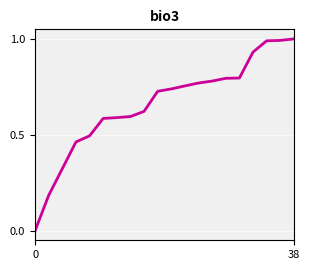

What is the greatest value displayed?

1.0